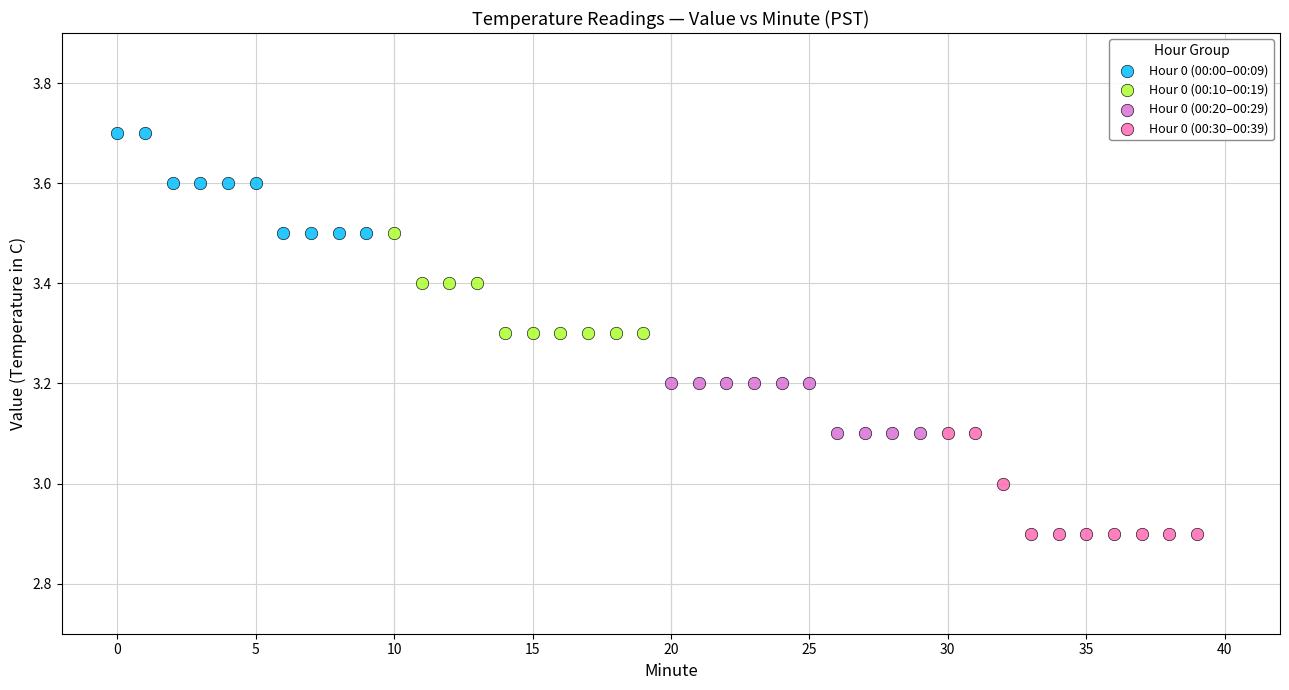

Which series contains the highest Y value?

Hour 0 (00:00–00:09)